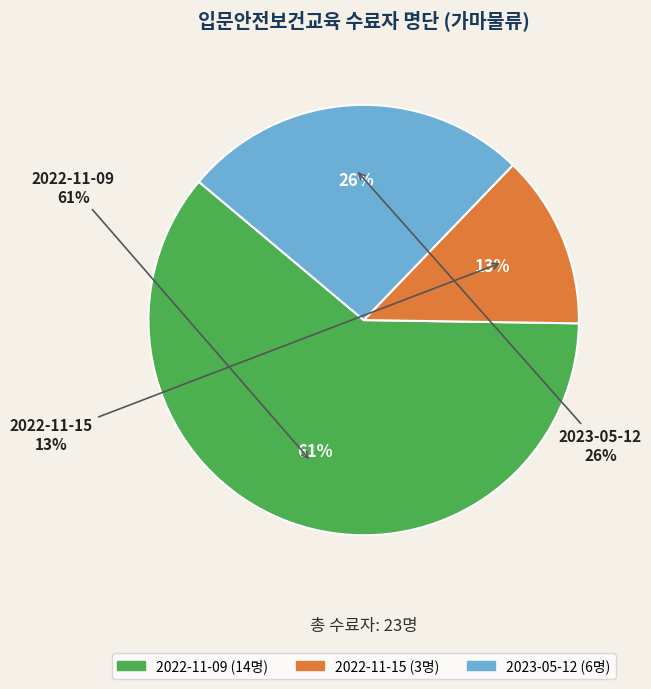

Which category has the smallest portion of the pie?

2022-11-15